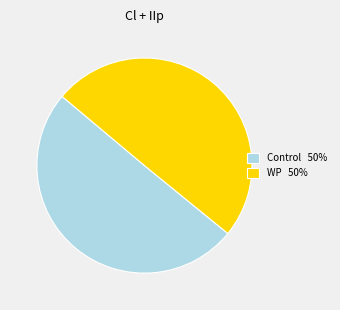

Count the number of slices in the pie.

2